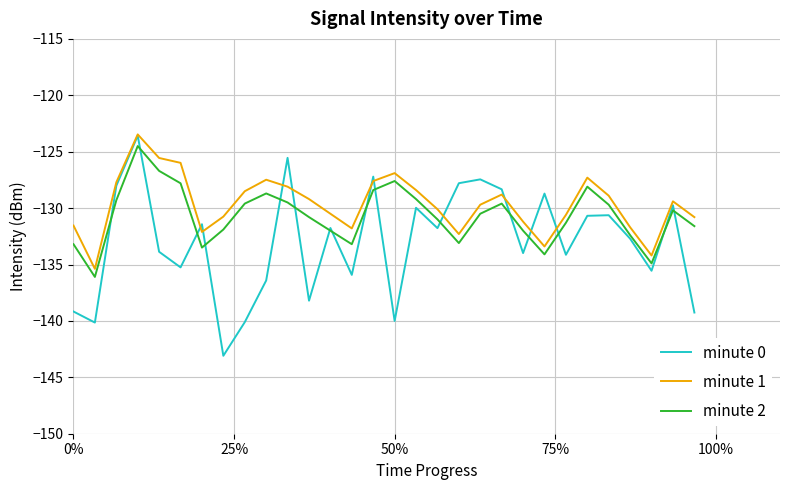

In minute 1, how many points are higher than both neighbors (excluding endpoints)?

6